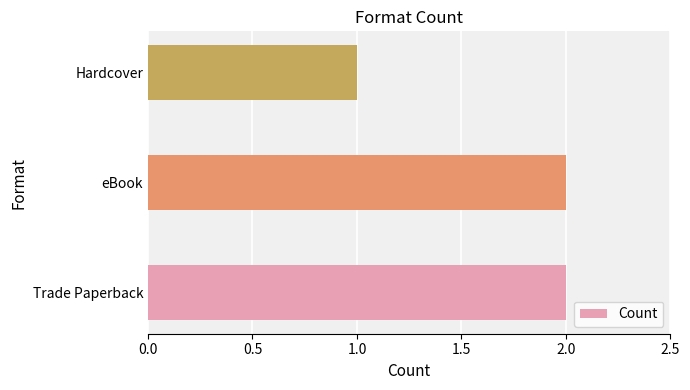

Which category has the lowest value across all series?

Hardcover